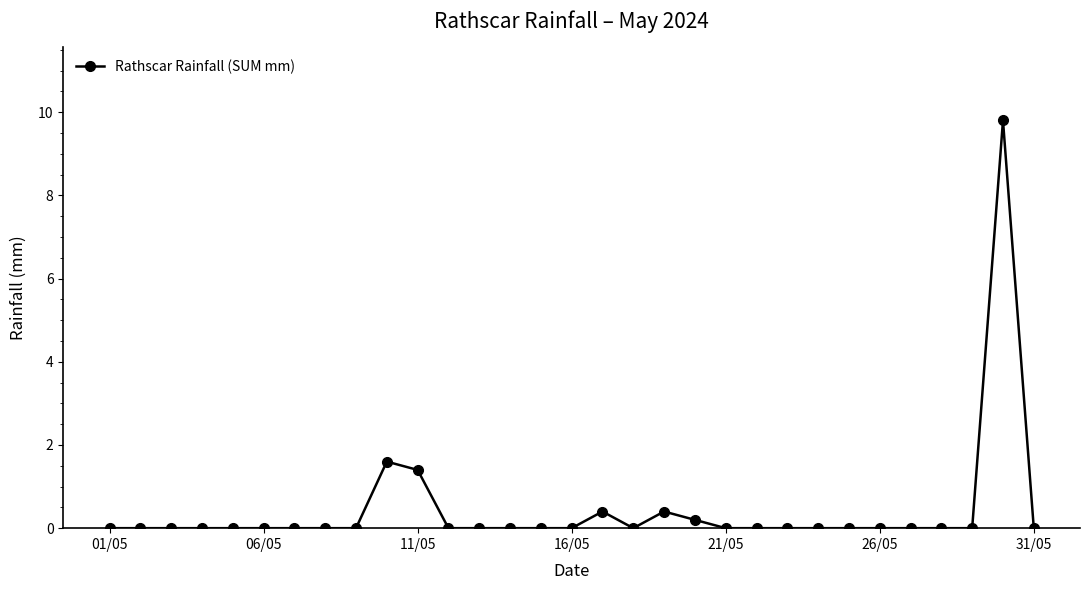

What is the maximum value shown in the chart?

9.8